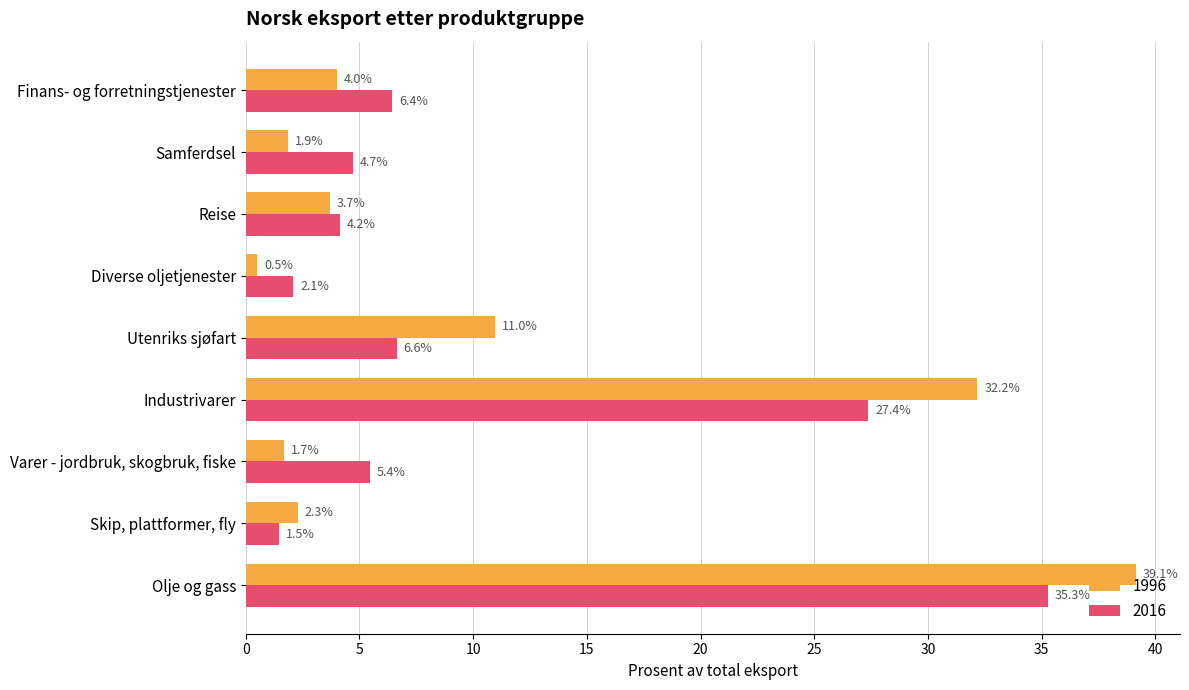

Where is 1996 nearest to the value 19?

Utenriks sjøfart